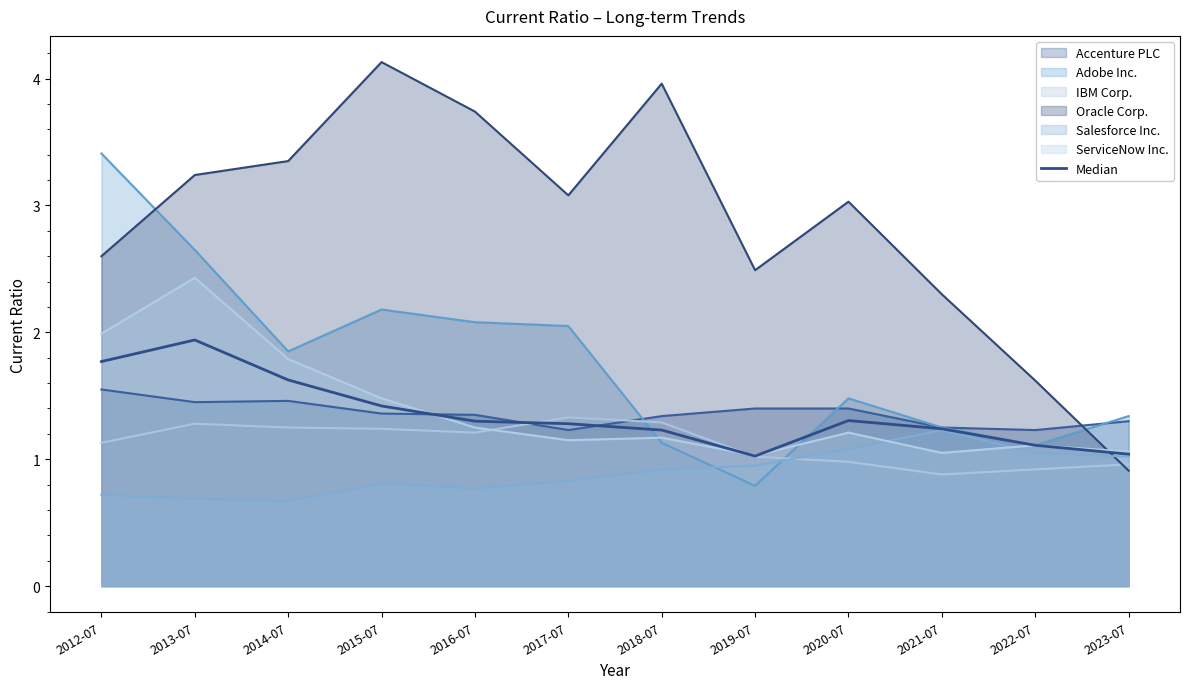

Where is the data nearest to the value 1?

2019-07